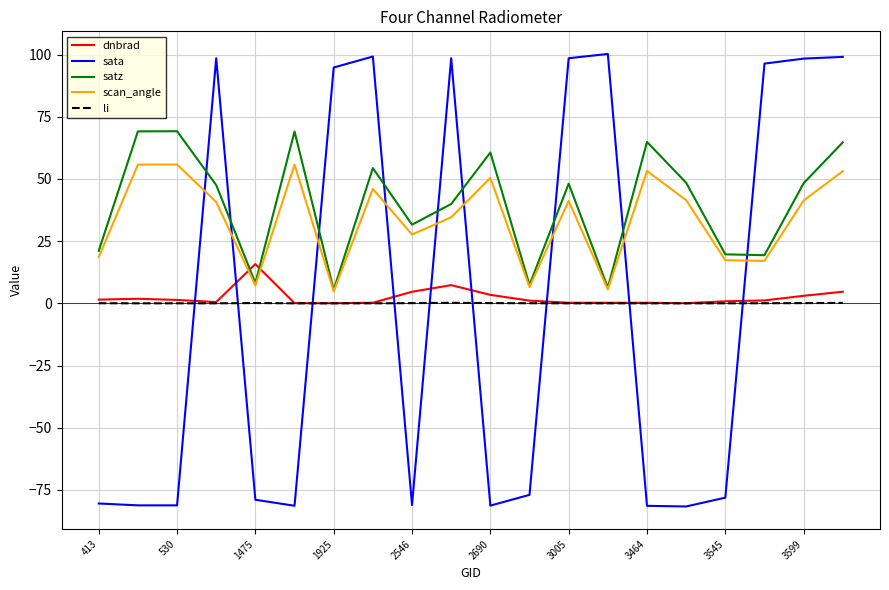

How many times do satz and dnbrad cross each other?

2